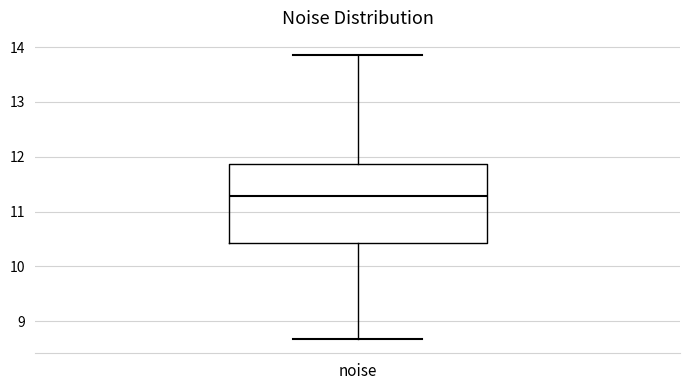

Where does the median line of the box for noise sit on the y-axis? The values are not printed on the chart, so give them approximately, as read against the axis.

11.3